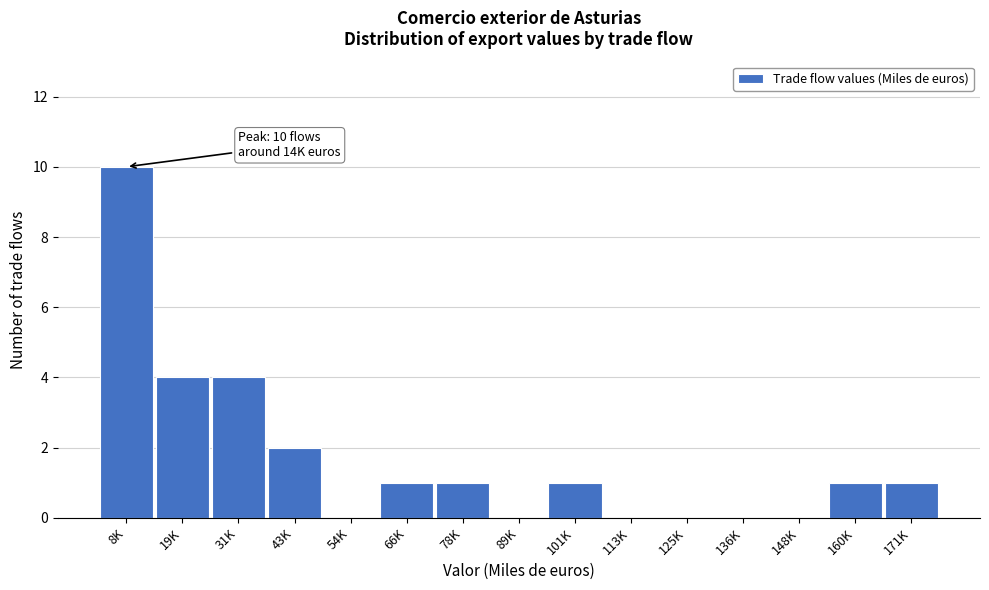

Reading left to right, what are all the values shown in this chart?

8K=10	19K=4	31K=4	43K=2	54K=0	66K=1	78K=1	89K=0	101K=1	113K=0	125K=0	136K=0	148K=0	160K=1	171K=1